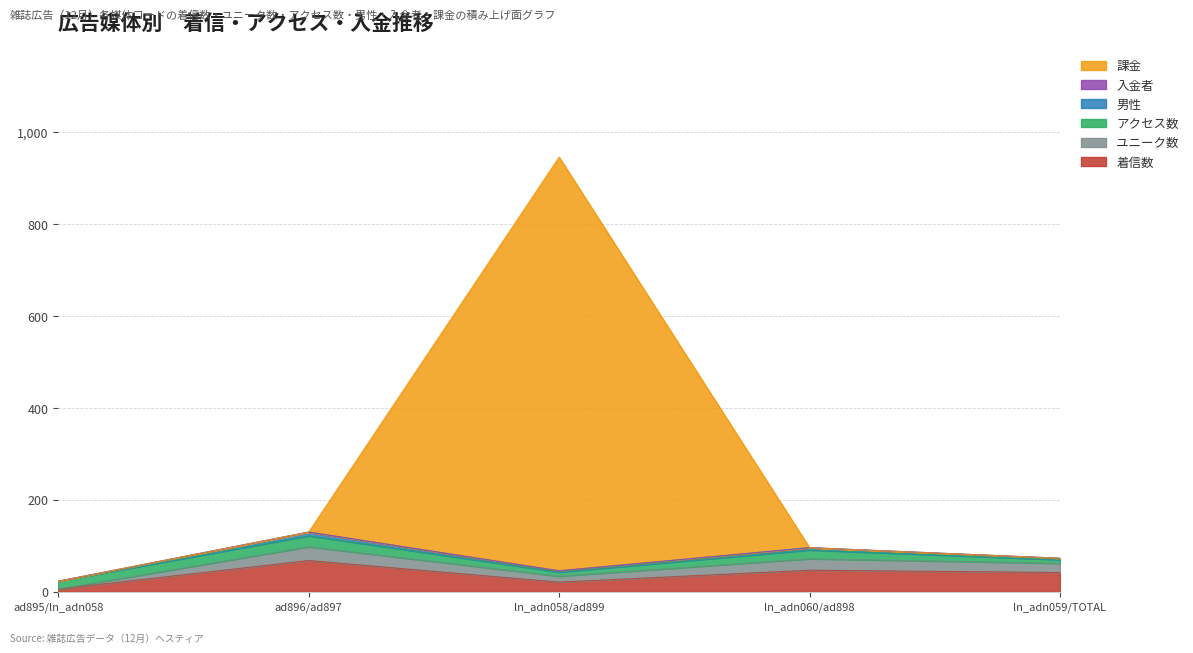

Is it true that ユニーク数 equals 30 at ln_adn059/TOTAL?

False